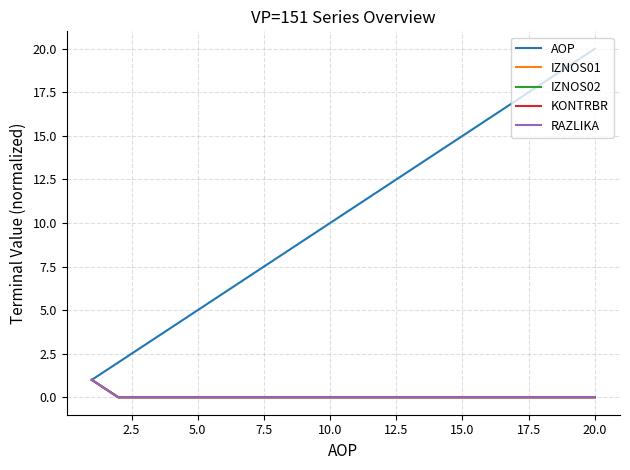

Is this an area chart (filled region under the line)?

No